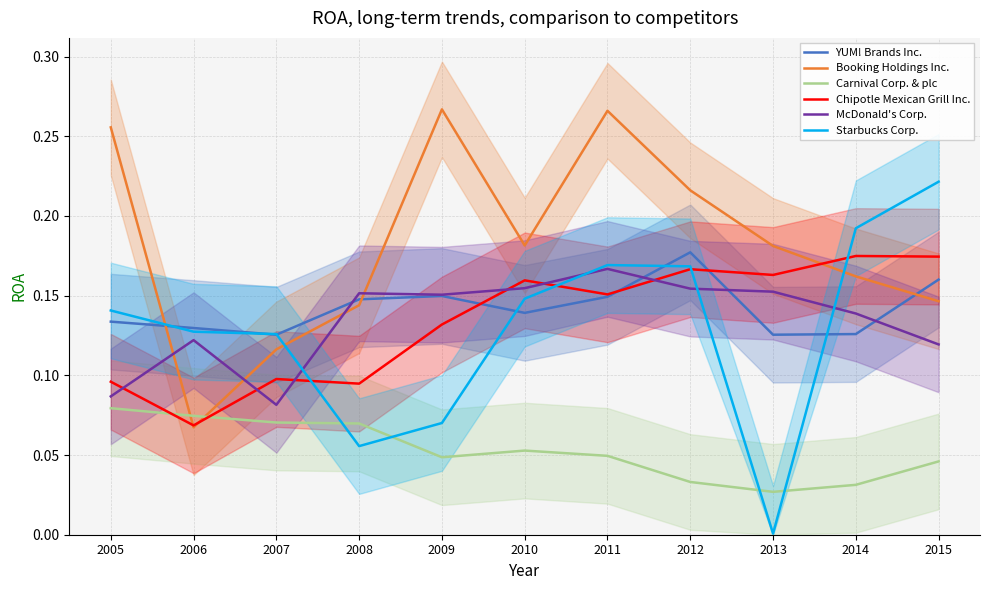

List the series in order of their peak value, lowest first.

Carnival Corp. & plc, McDonald's Corp., Chipotle Mexican Grill Inc., YUM! Brands Inc., Starbucks Corp., Booking Holdings Inc.